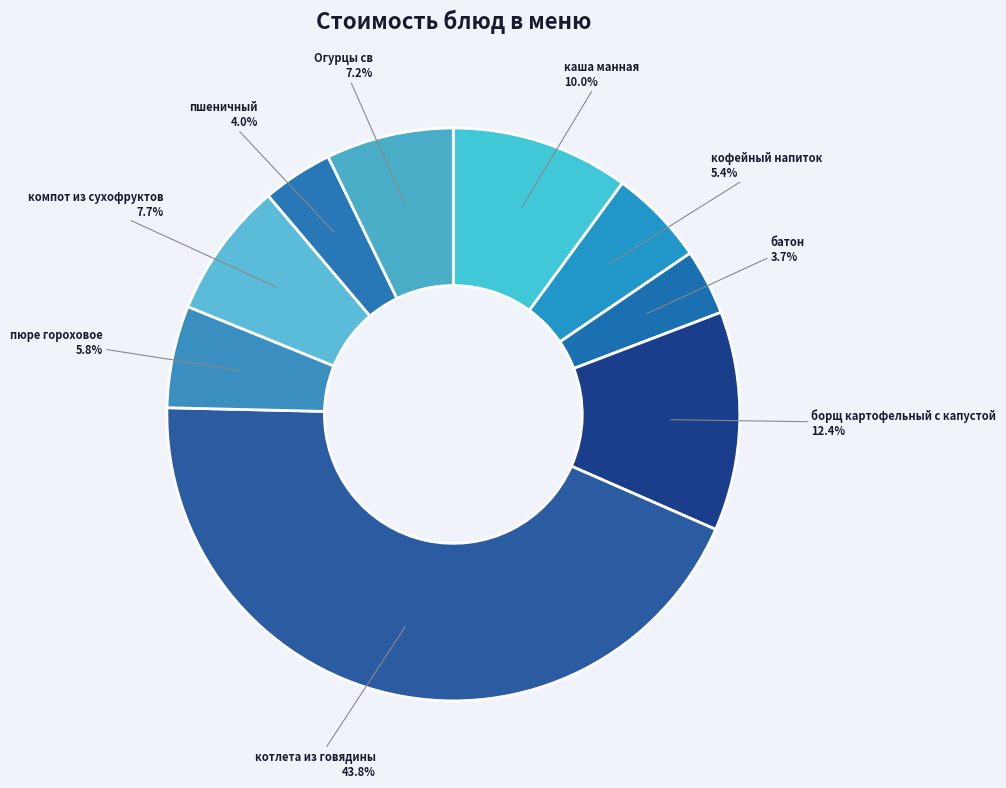

Combined, do Огурцы св and пшеничный account for over 50%?

No